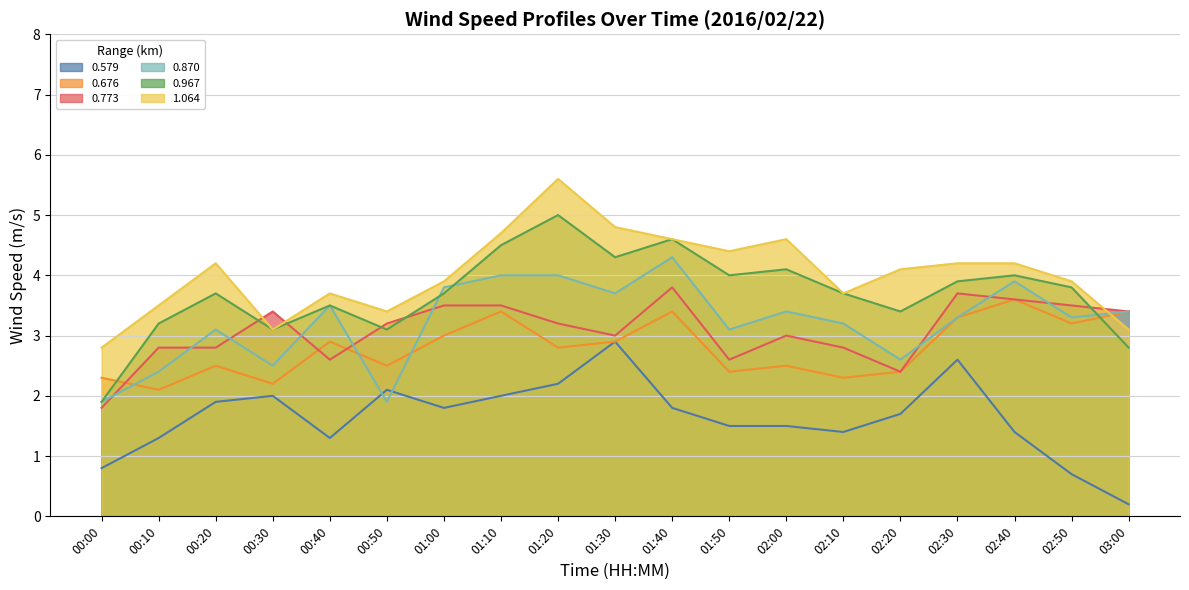

List the labels in order of 1.064 value, largest first.

01:20, 01:30, 01:10, 01:40, 02:00, 01:50, 00:20, 02:30, 02:40, 02:20, 01:00, 02:50, 00:40, 02:10, 00:10, 00:50, 00:30, 03:00, 00:00